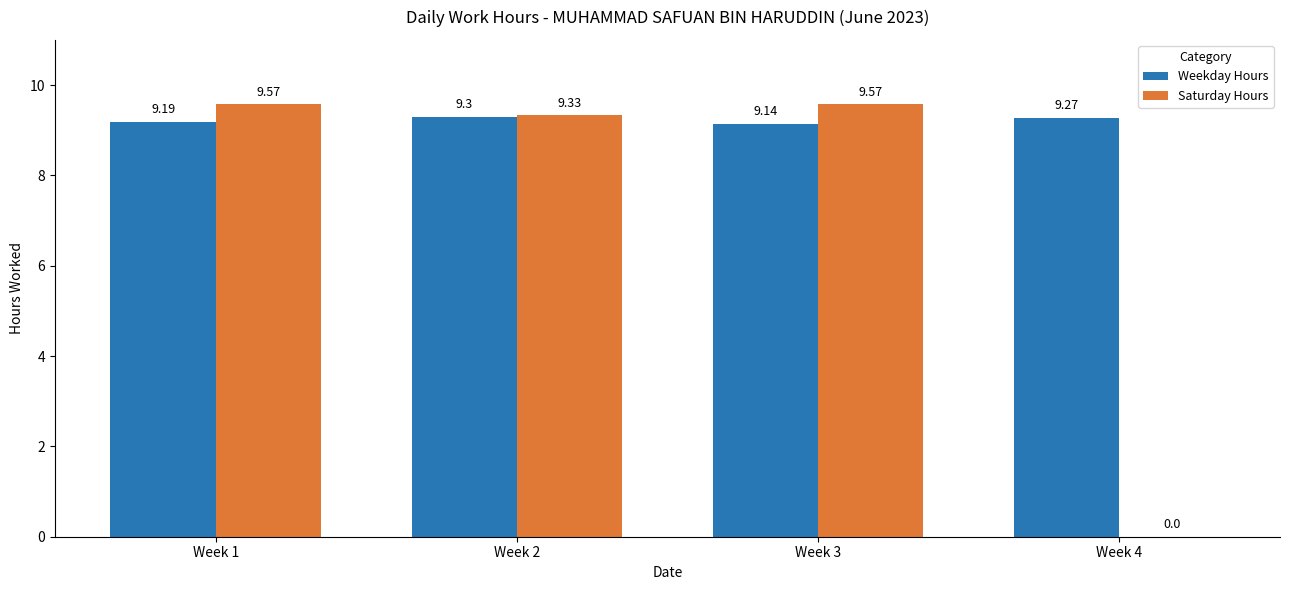

Reading left to right, extract all data points from this chart.

Weekday Hours: 9.2	9.3	9.1	9.3
Saturday Hours: 9.6	9.3	9.6	0.0